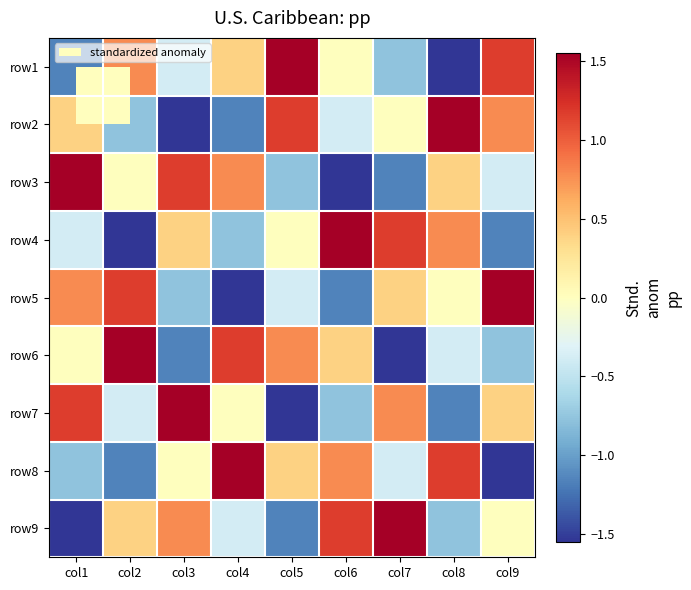

What is the maximum value shown in the chart?

1.5